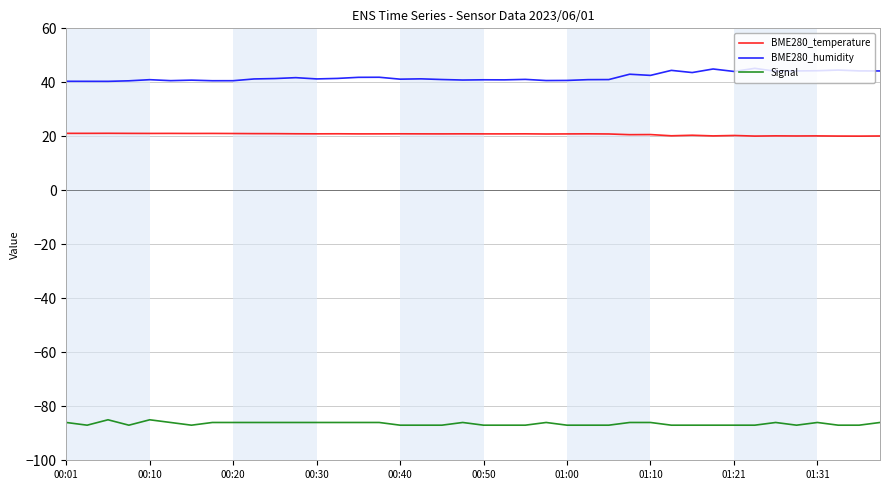

True or false: BME280_temperature and BME280_humidity intersect in this chart.

False